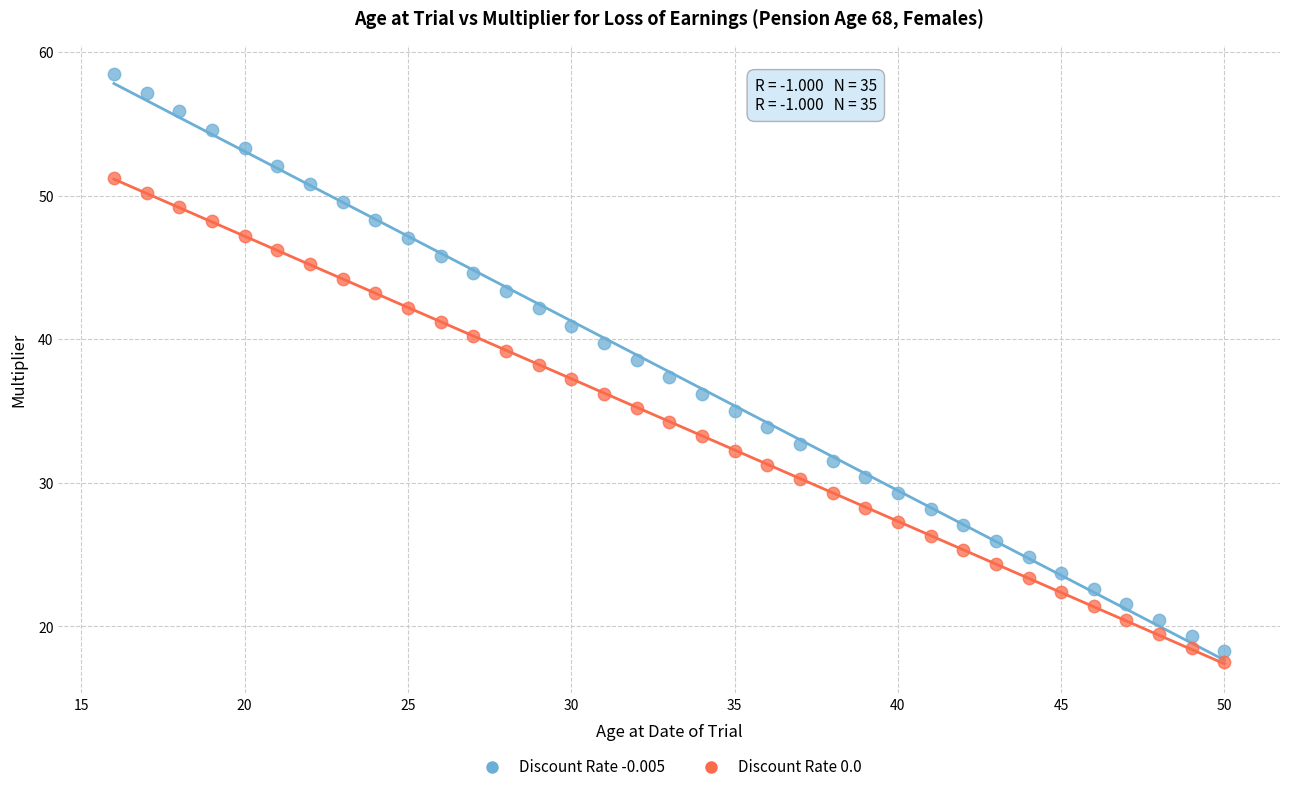

Across all data points, what is the range of X values (max minus min)?

34.0